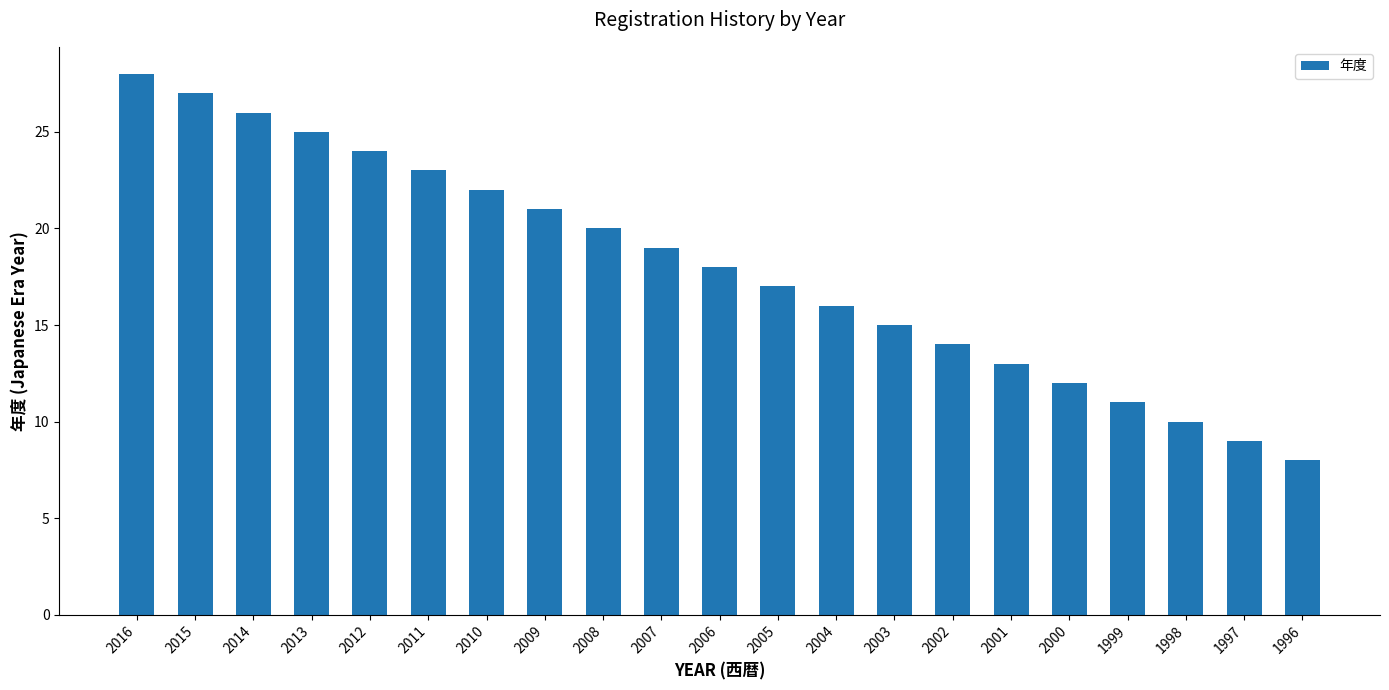

Reading right to left, list all the values displayed in this chart.

8	9	10	11	12	13	14	15	16	17	18	19	20	21	22	23	24	25	26	27	28